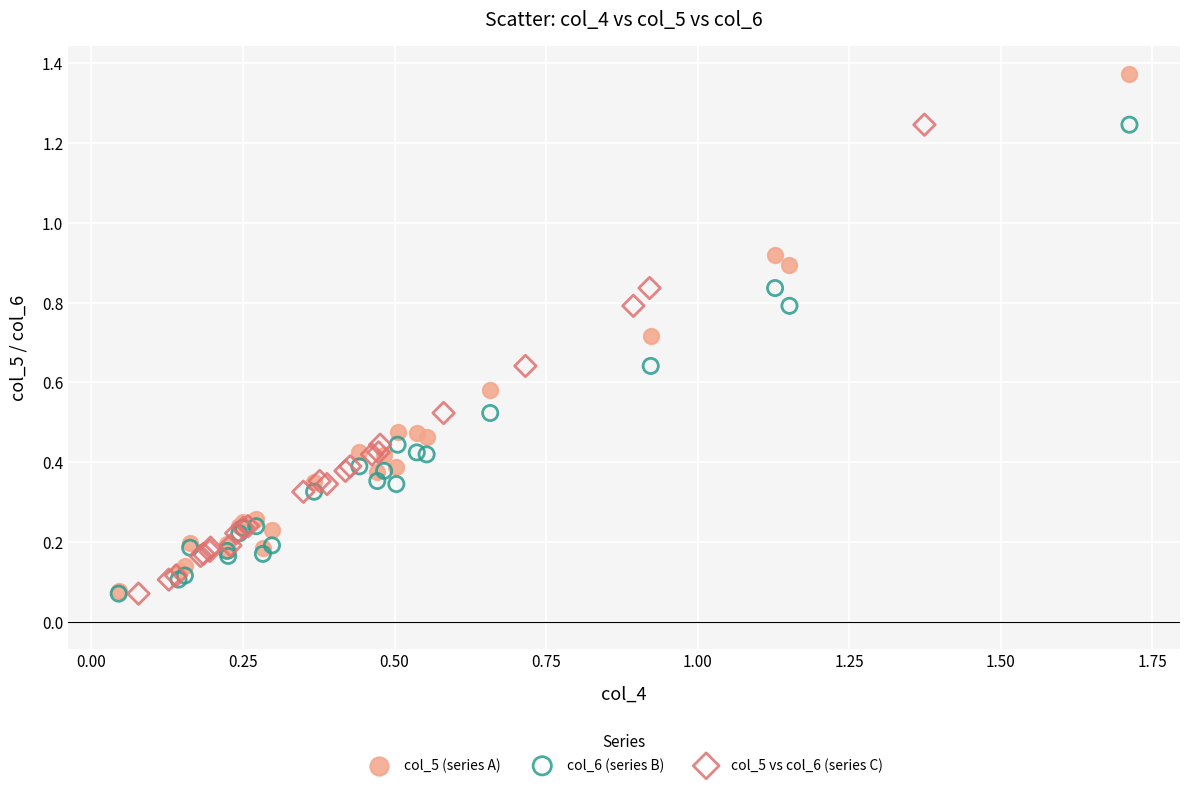

Which series has the widest spread of Y values?

col_5 (series A)